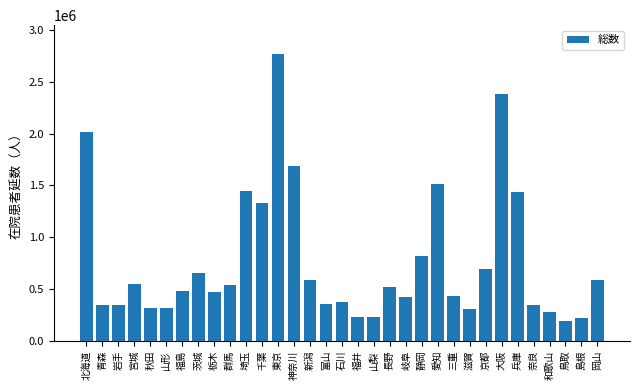

What is the minimum value shown in the chart?

190006